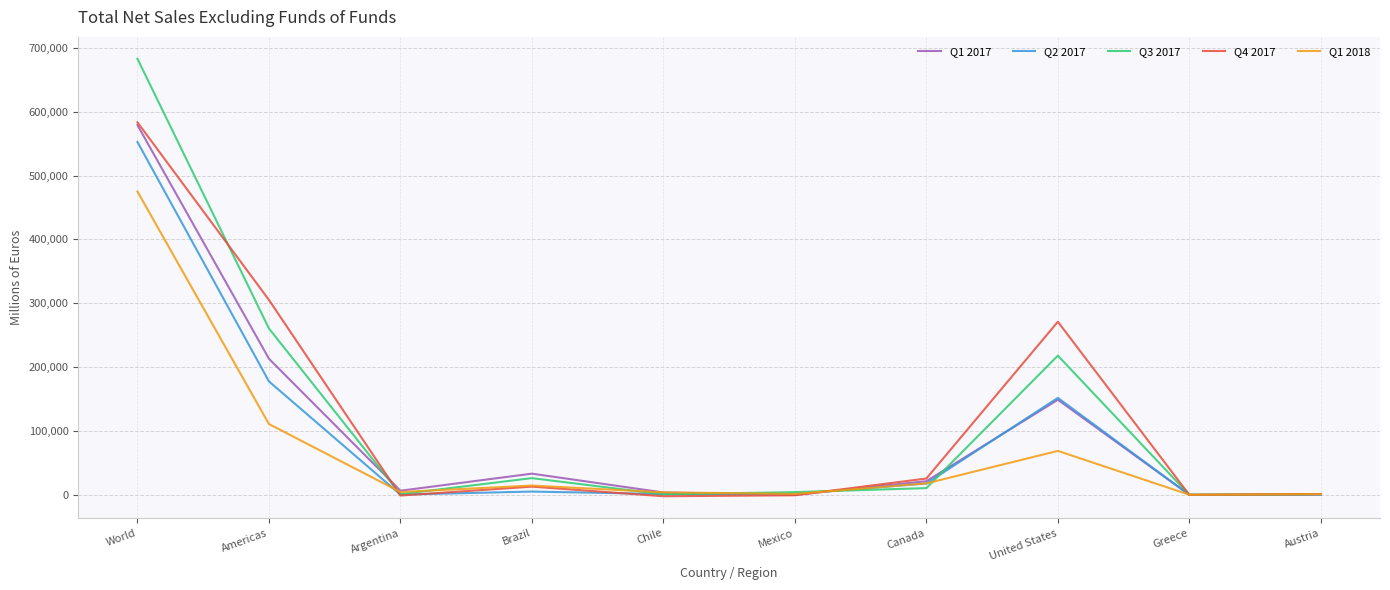

What is the spread (max minus min) of values at United States?

202290